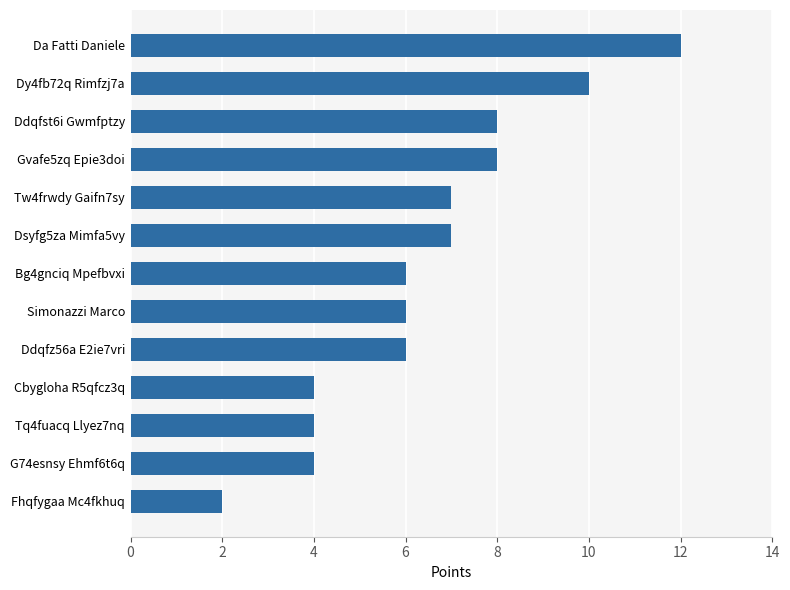

Reading bottom to top, extract all data points from this chart.

Fhqfygaa Mc4fkhuq=2	G74esnsy Ehmf6t6q=4	Tq4fuacq Llyez7nq=4	Cbygloha R5qfcz3q=4	Ddqfz56a E2ie7vri=6	Simonazzi Marco=6	Bg4gnciq Mpefbvxi=6	Dsyfg5za Mimfa5vy=7	Tw4frwdy Gaifn7sy=7	Gvafe5zq Epie3doi=8	Ddqfst6i Gwmfptzy=8	Dy4fb72q Rimfzj7a=10	Da Fatti Daniele=12